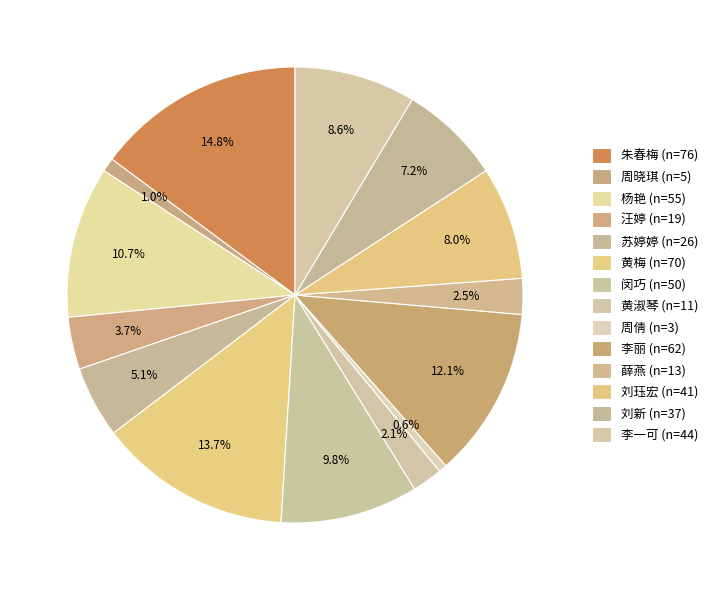

How many slices are in this pie chart?

14